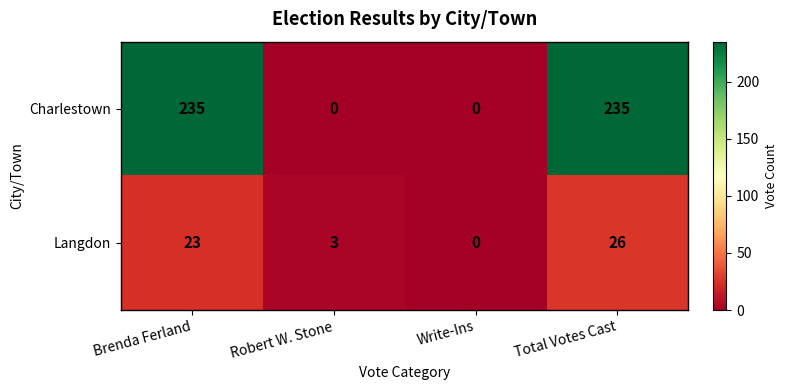

The value of Langdon at Write-Ins is 0. True or false?

True